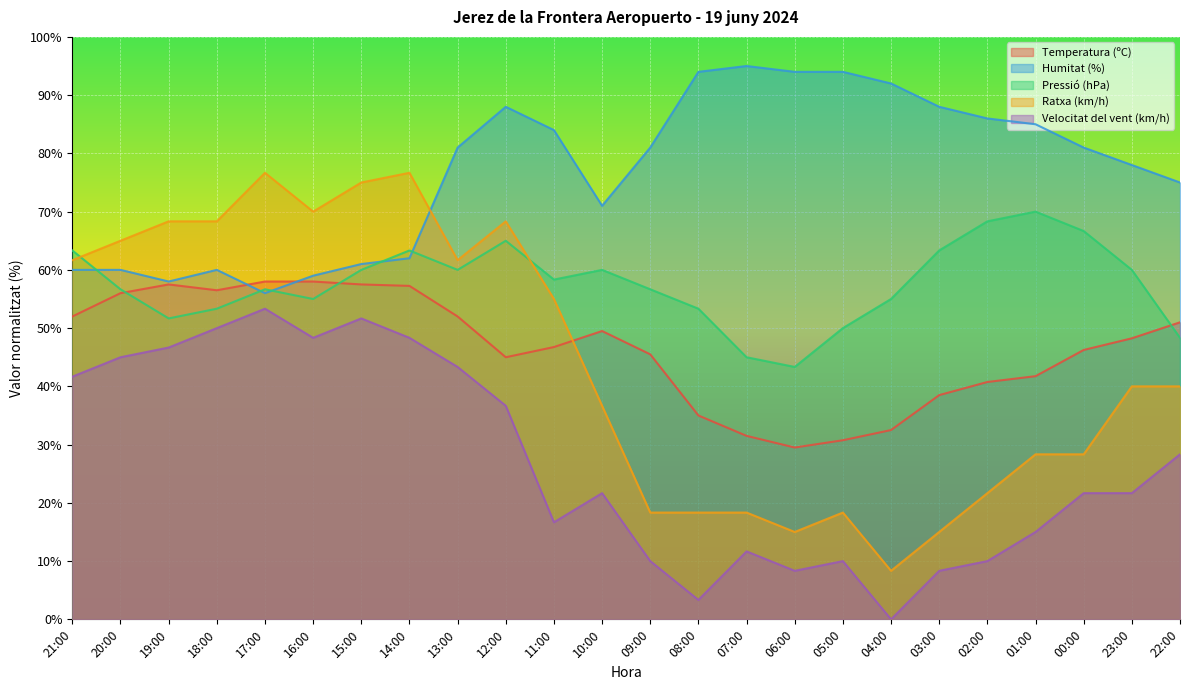

True or false: Humitat (%) and Velocitat del vent (km/h) cross at least once.

False